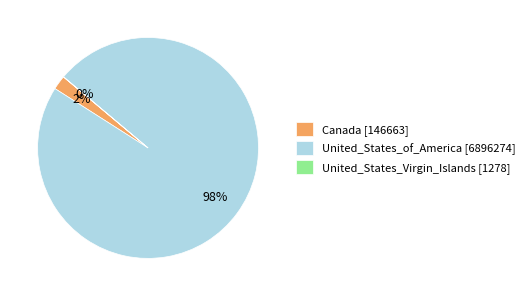

The United_States_of_America slice represents 87% of the pie. True or false?

False